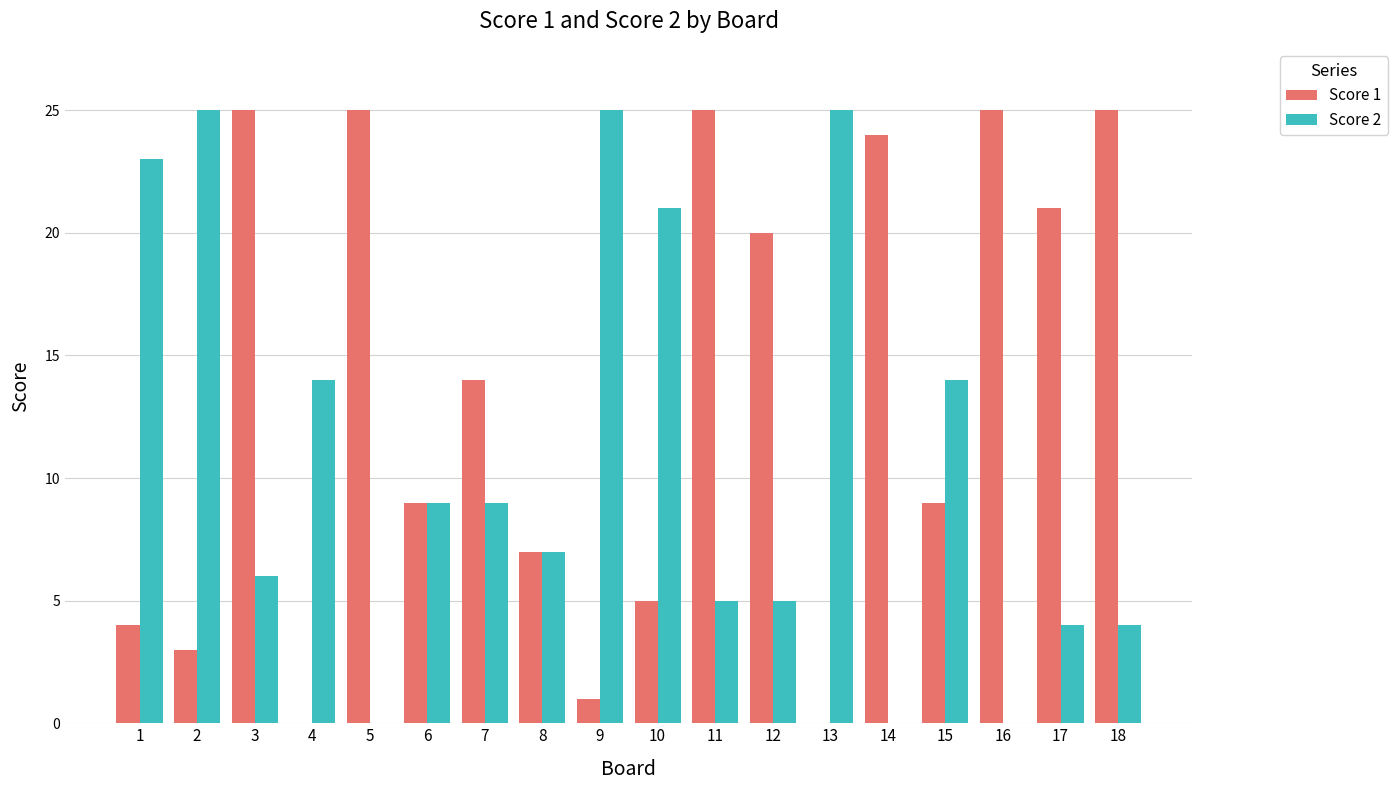

Which series has the largest total across all categories?

Score 1